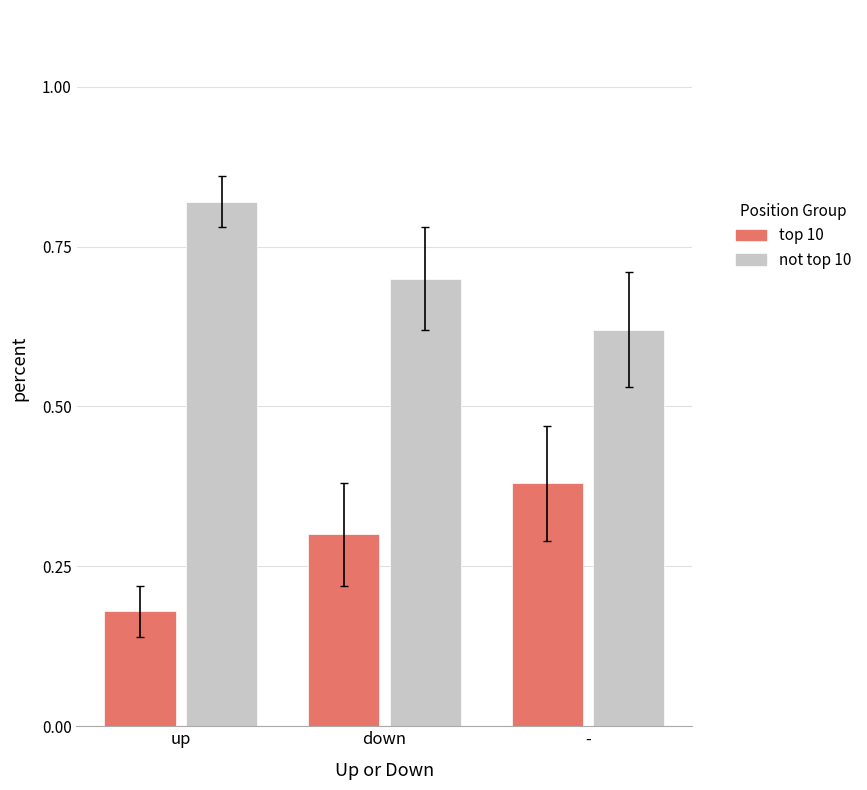

How many bars are there in total?

6